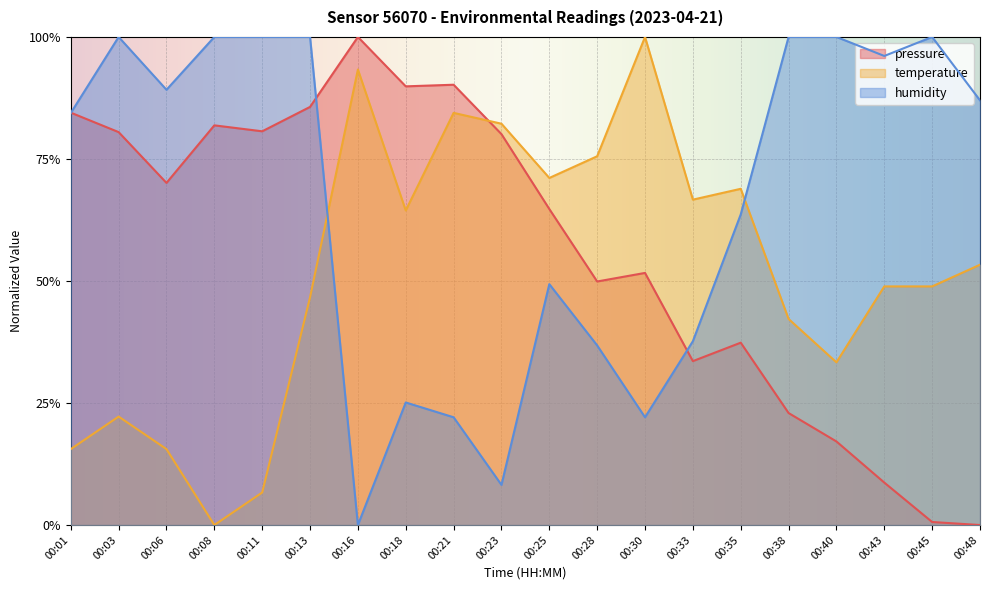

In temperature, how many points are lower than both neighbors (excluding endpoints)?

5